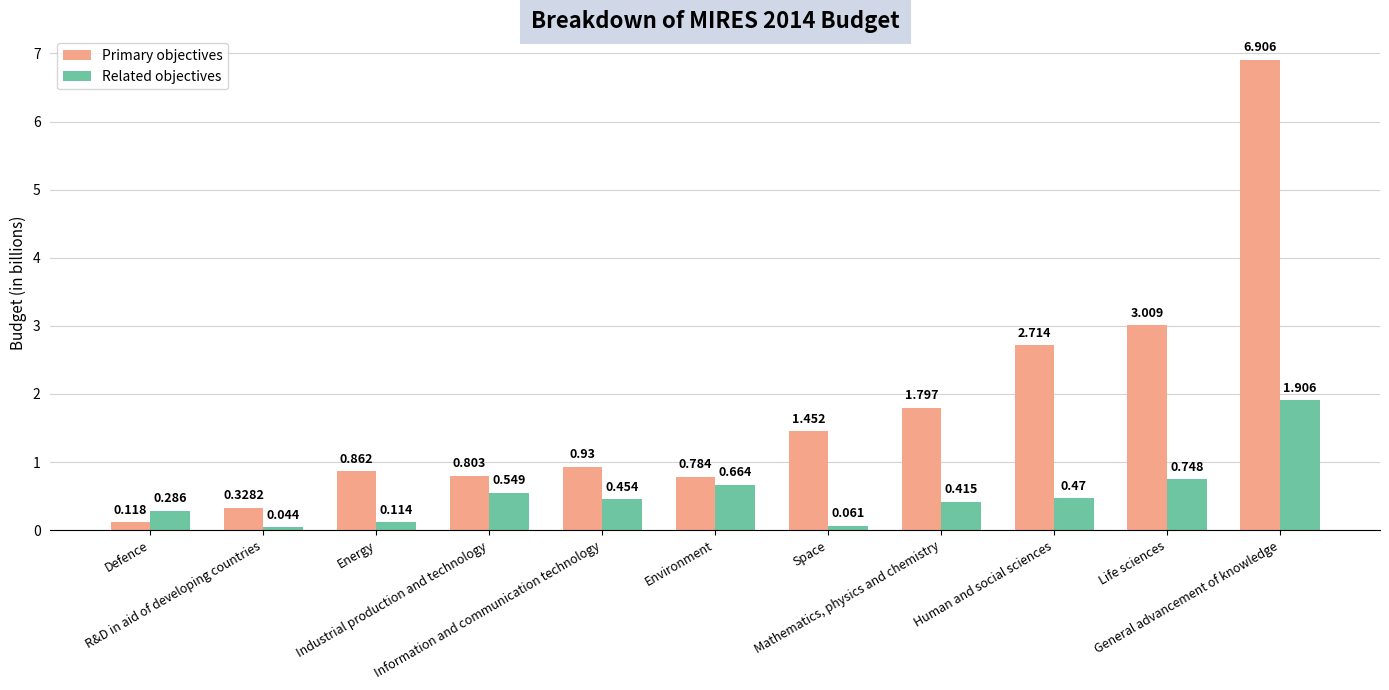

True or false: Primary objectives has a value of 1.1 at Industrial production and technology.

False